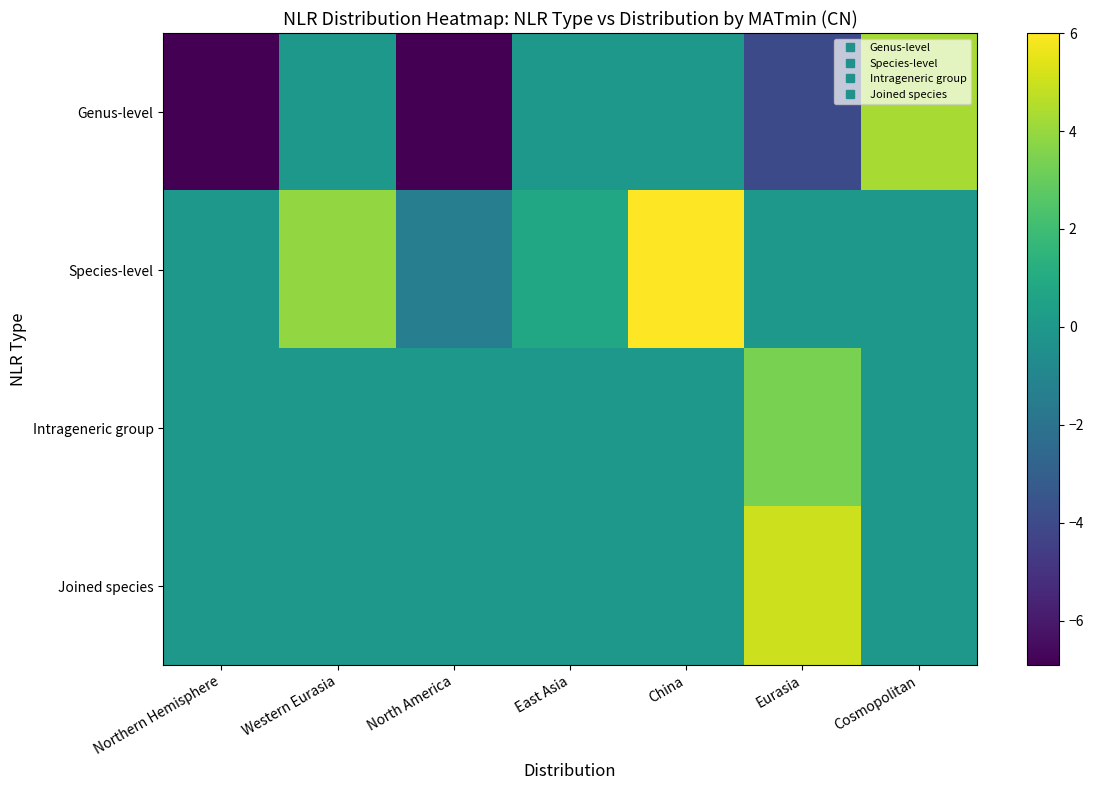

How many categories are shown in the chart?

7